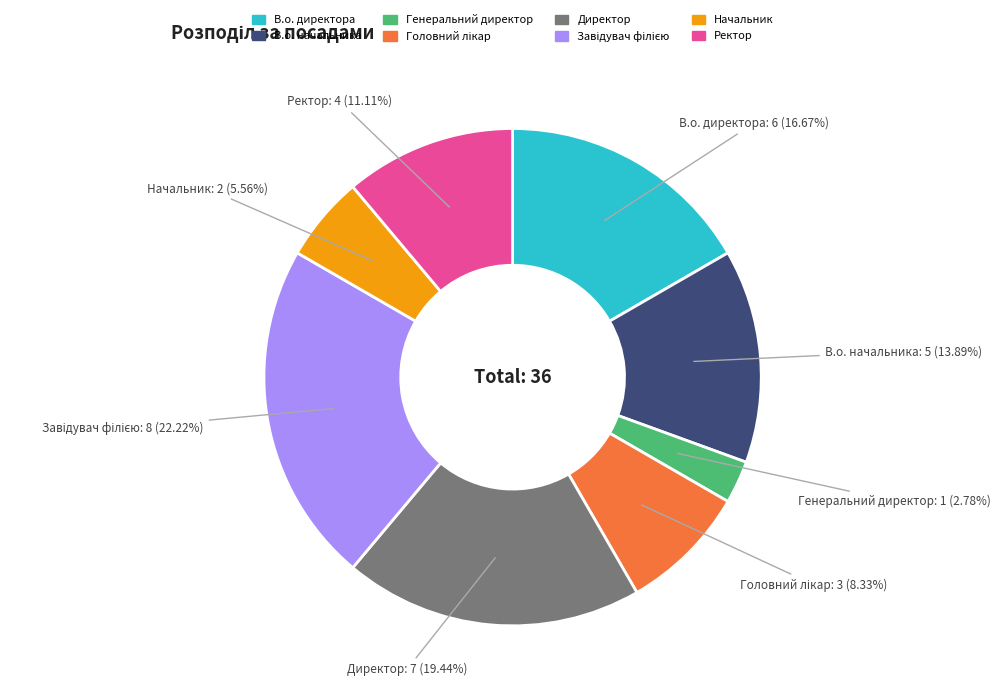

Is the sum of Директор and Ректор greater than half?

No